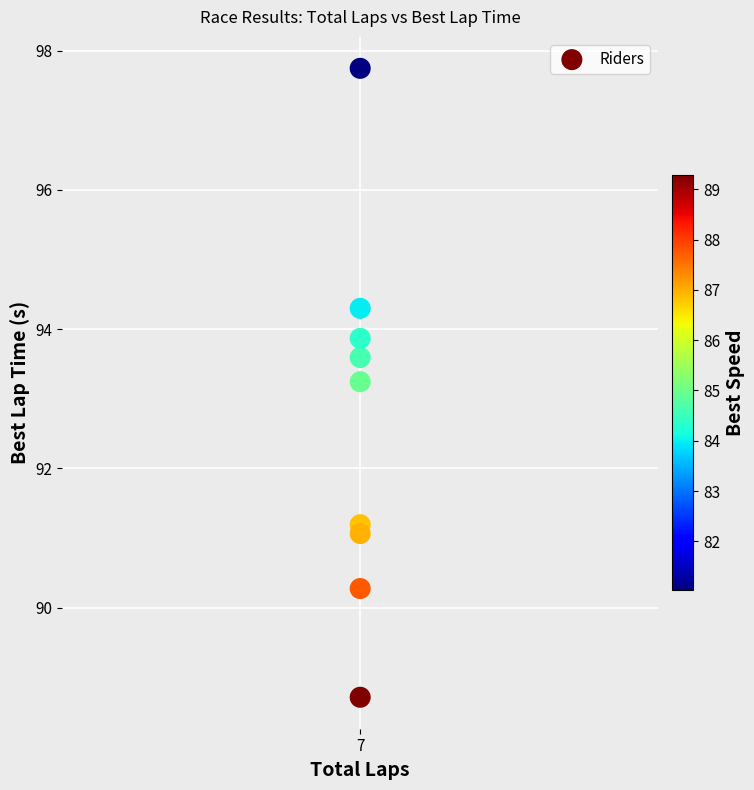

What Y value in the scatter plot is closest to 93?

93.2